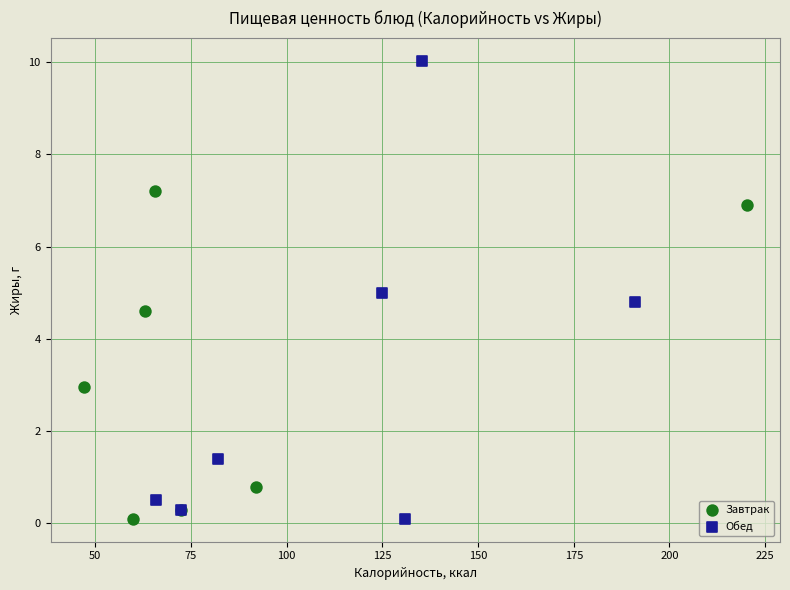

Which series has the largest Y range (max minus min)?

Обед